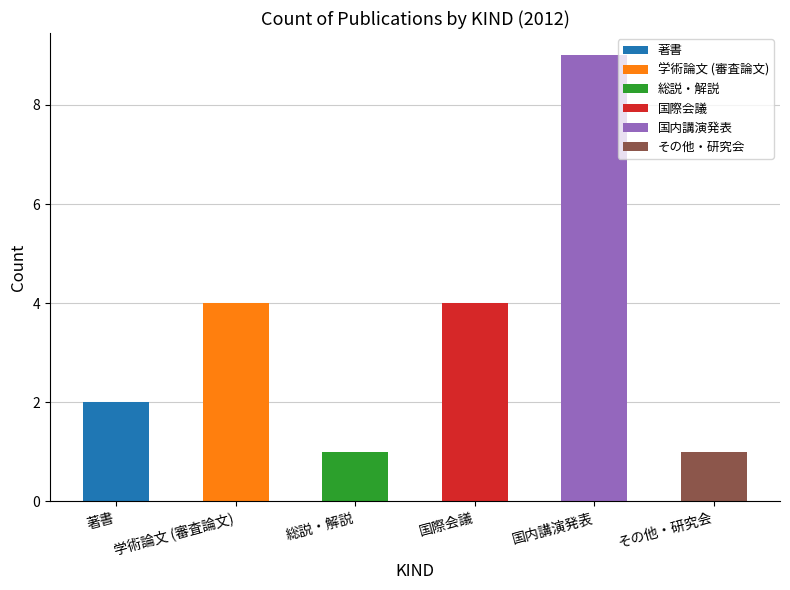

Is it true that 著書 equals 0 at 国際会議?

True